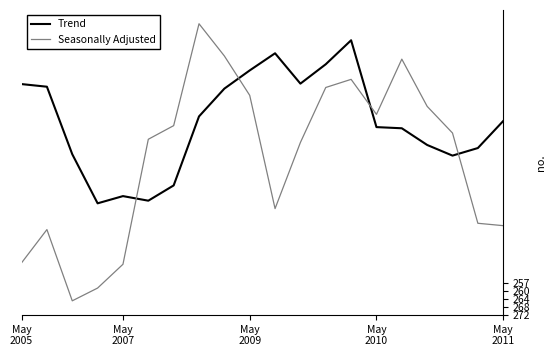

How many times do Trend and Seasonally Adjusted cross each other?

4